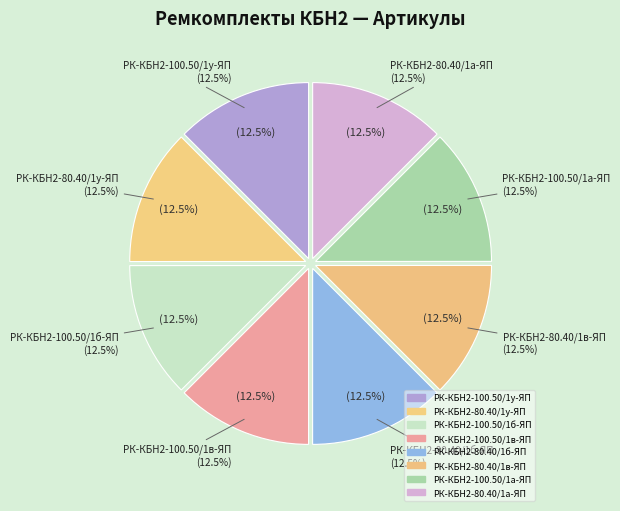

To the nearest percent, what is the combined percentage of РК-КБН2-100.50/1а-ЯП and РК-КБН2-100.50/1в-ЯП?

25%